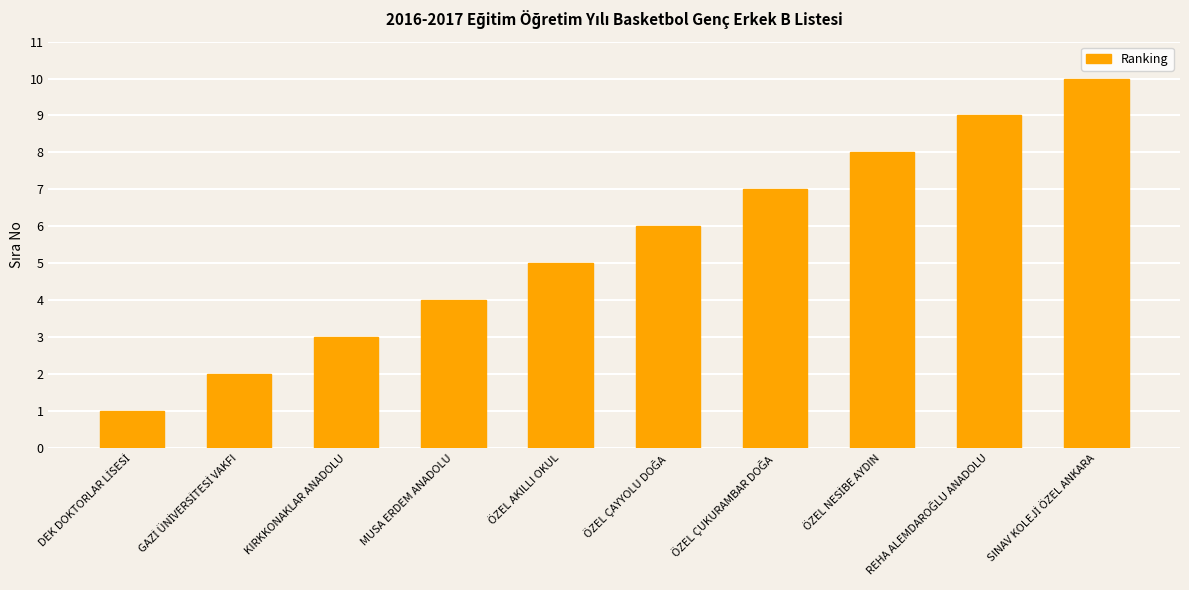

How many distinct data groups are displayed?

1